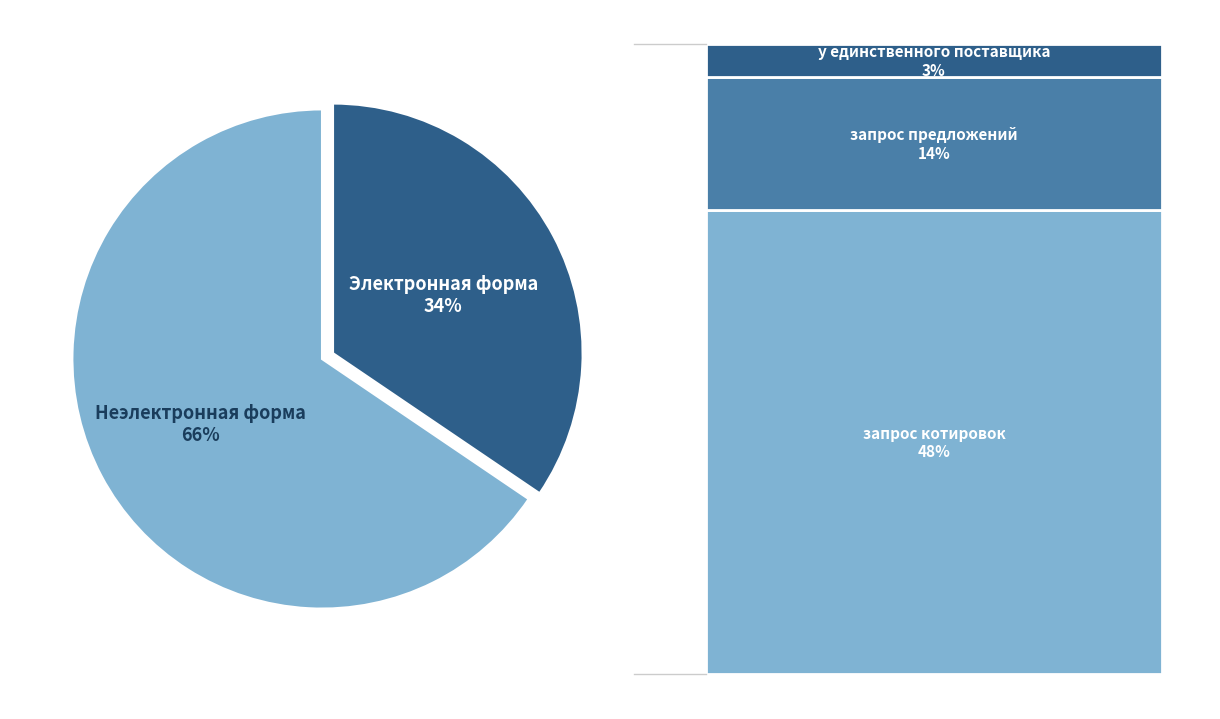

Is it true that Электронная форма is 23% of the pie?

False